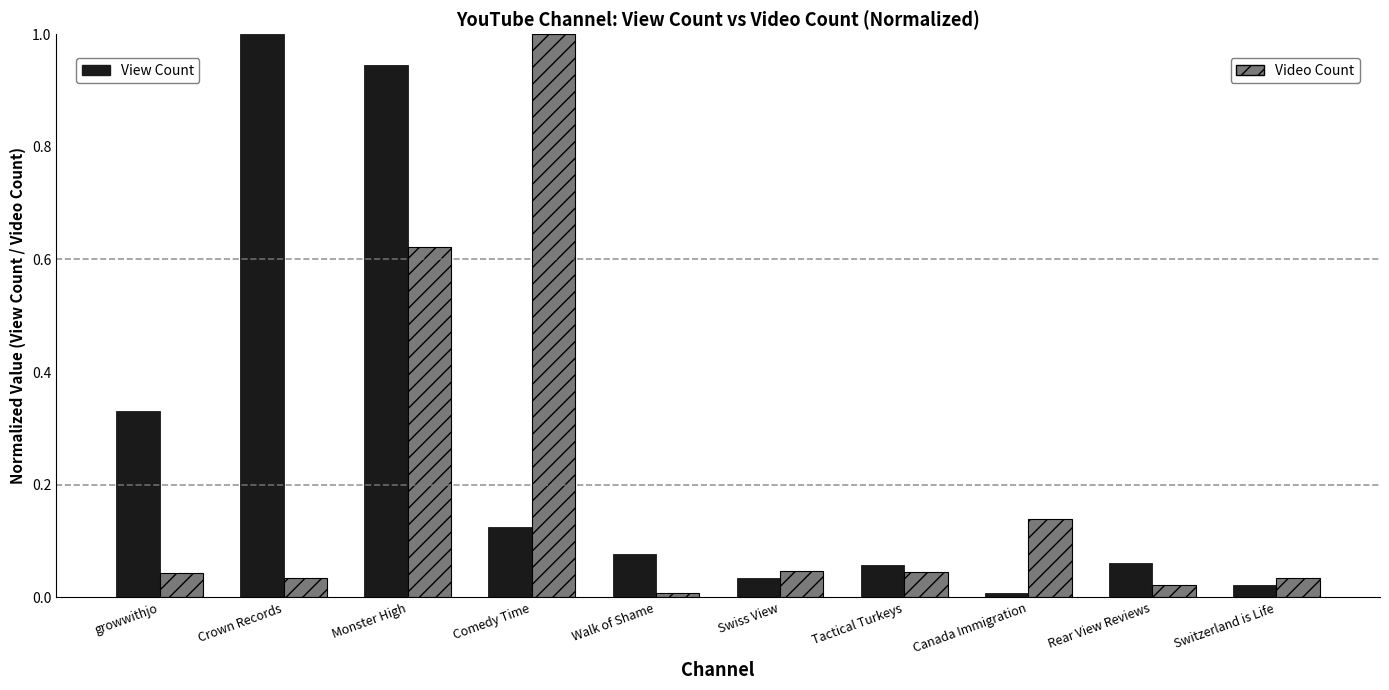

At which category is the sum across all series the highest?

Monster High